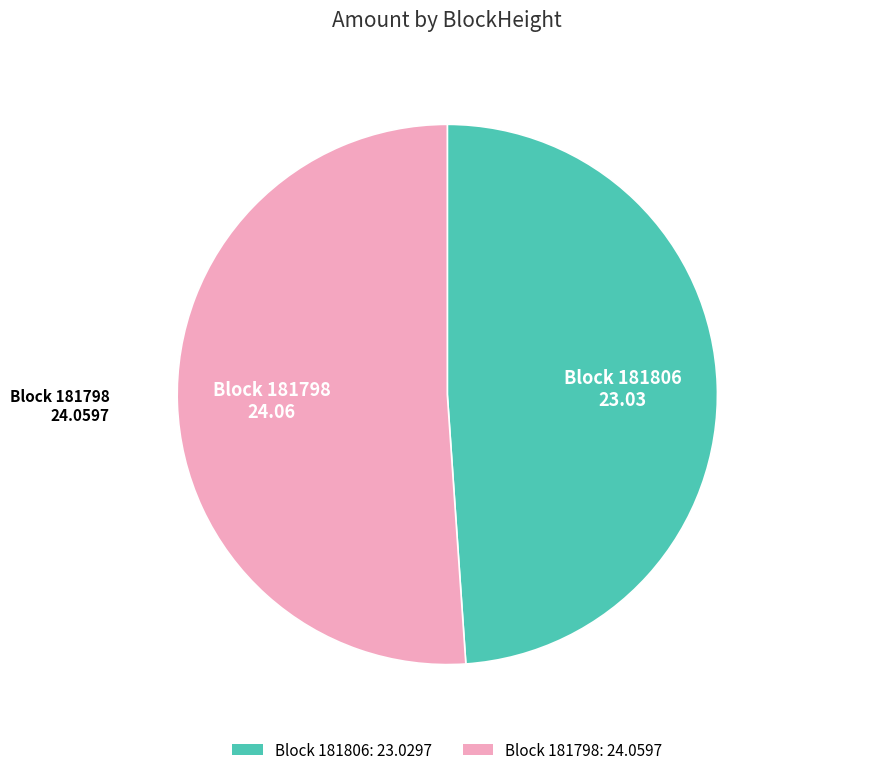

True or false: Block 181806: 23.0297 accounts for 35% of the total.

False